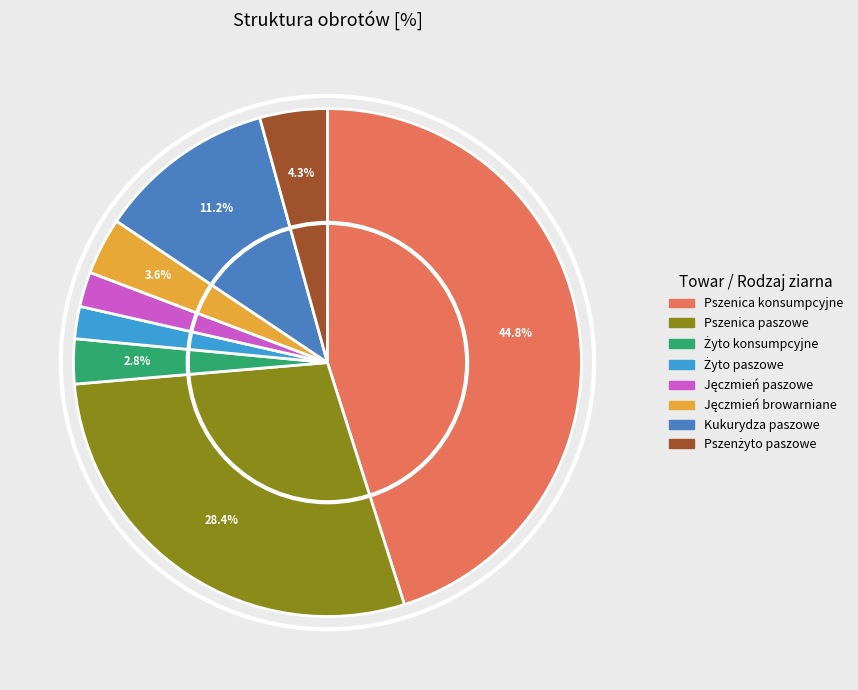

To the nearest percent, what is the combined percentage of Pszenica paszowe and Jęczmień browarniane?

32%